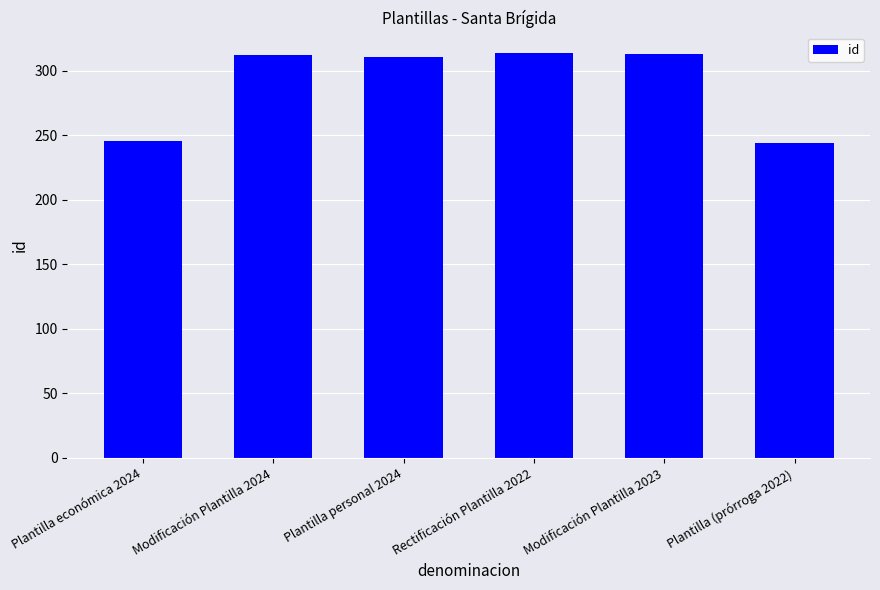

What is the change in value from Plantilla personal 2024 to Plantilla (prórroga 2022)?

-67